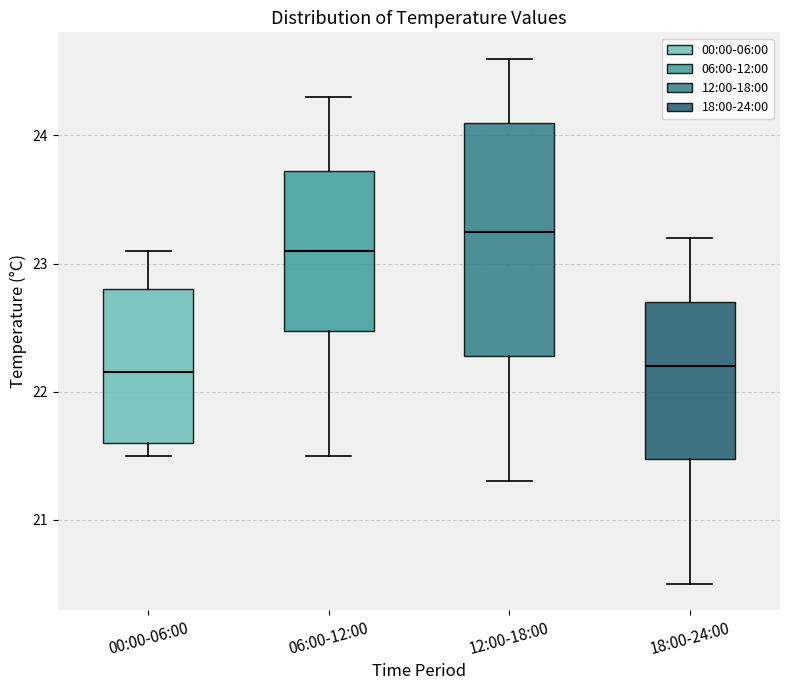

Reading left to right, read every box against the y-axis: the position of its median line, the range the box covers, and the ends of its whiskers. The values are not printed on the chart, so give them approximately, as read against the axis.

00:00-06:00: median 22.2, box 21.6 to 22.8, whiskers 21.5 to 23.1
06:00-12:00: median 23.1, box 22.5 to 23.7, whiskers 21.5 to 24.3
12:00-18:00: median 23.3, box 22.3 to 24.1, whiskers 21.3 to 24.6
18:00-24:00: median 22.2, box 21.5 to 22.7, whiskers 20.5 to 23.2